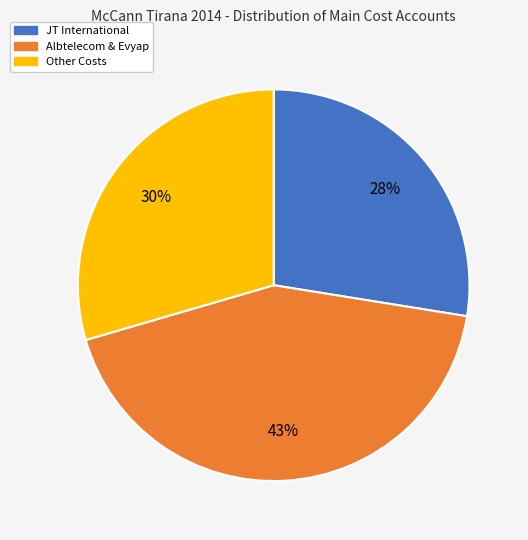

Does any single category account for the majority?

No